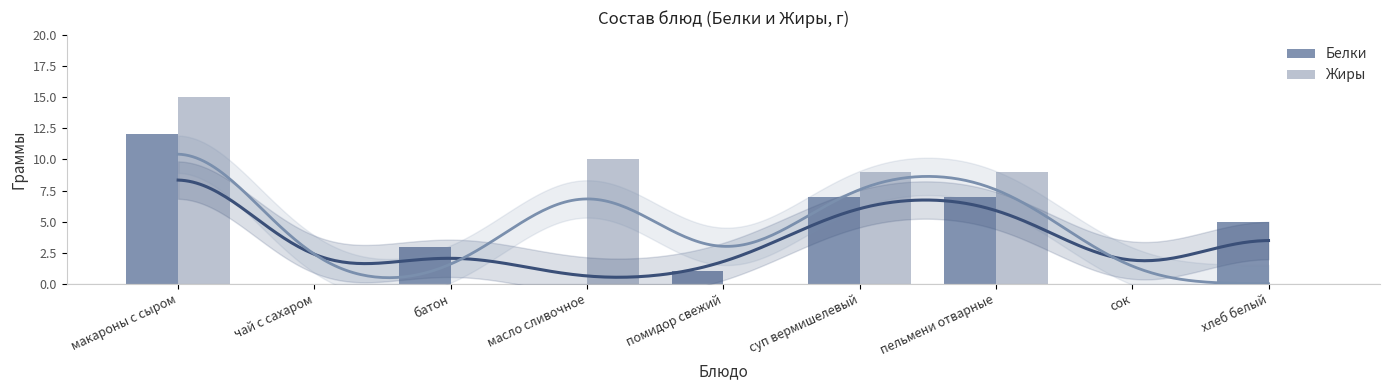

At how many categories does at least one series exceed 14?

1